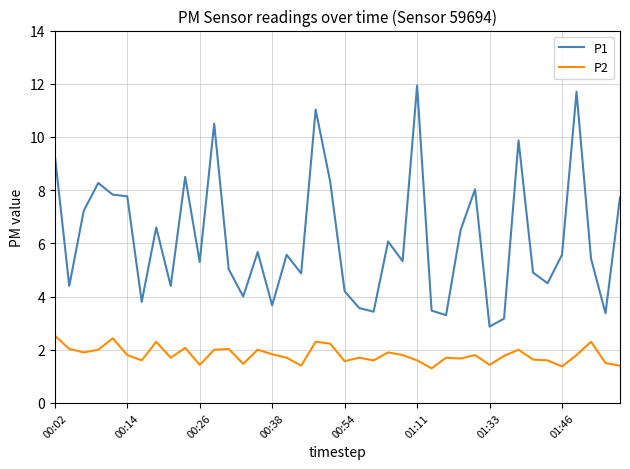

True or false: P2 and P1 intersect in this chart.

False